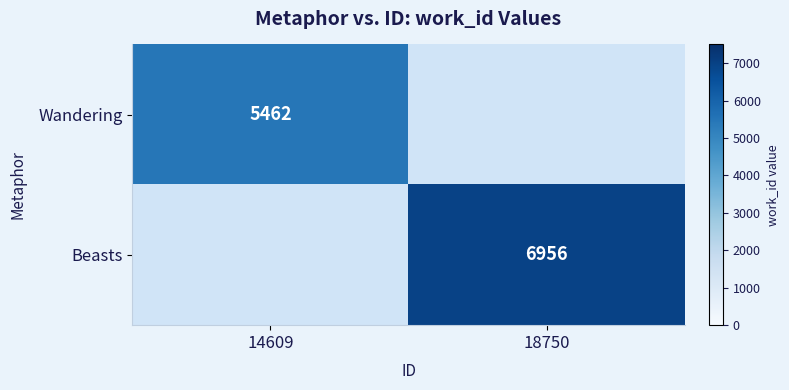

At how many categories does at least one series exceed 5548?

1